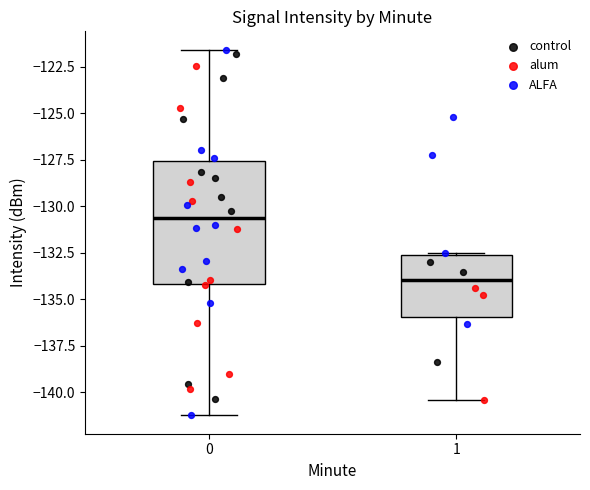

Where does the median line of the box at x = 0 sit on the y-axis? The values are not printed on the chart, so give them approximately, as read against the axis.

-130.5